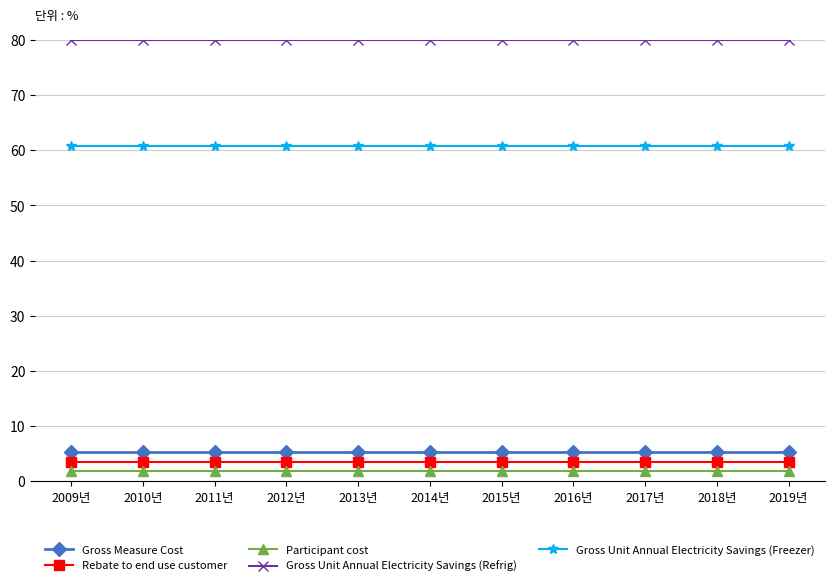

What is the spread (max minus min) of values at 2015년?

78.1